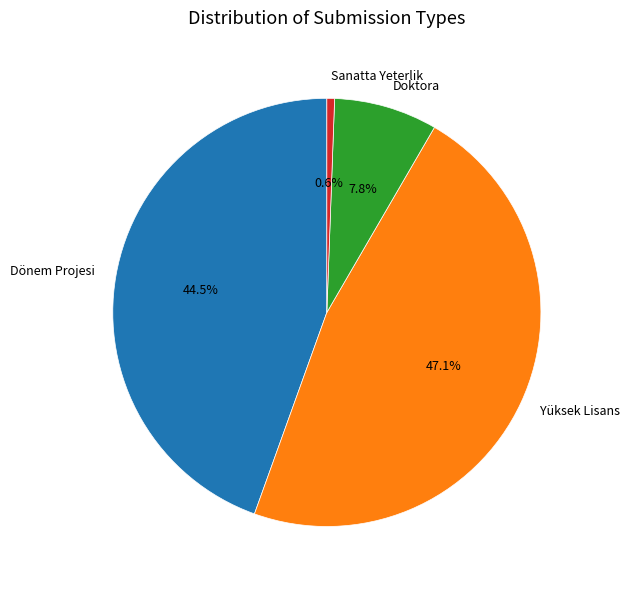

Is there a majority slice in this chart?

No